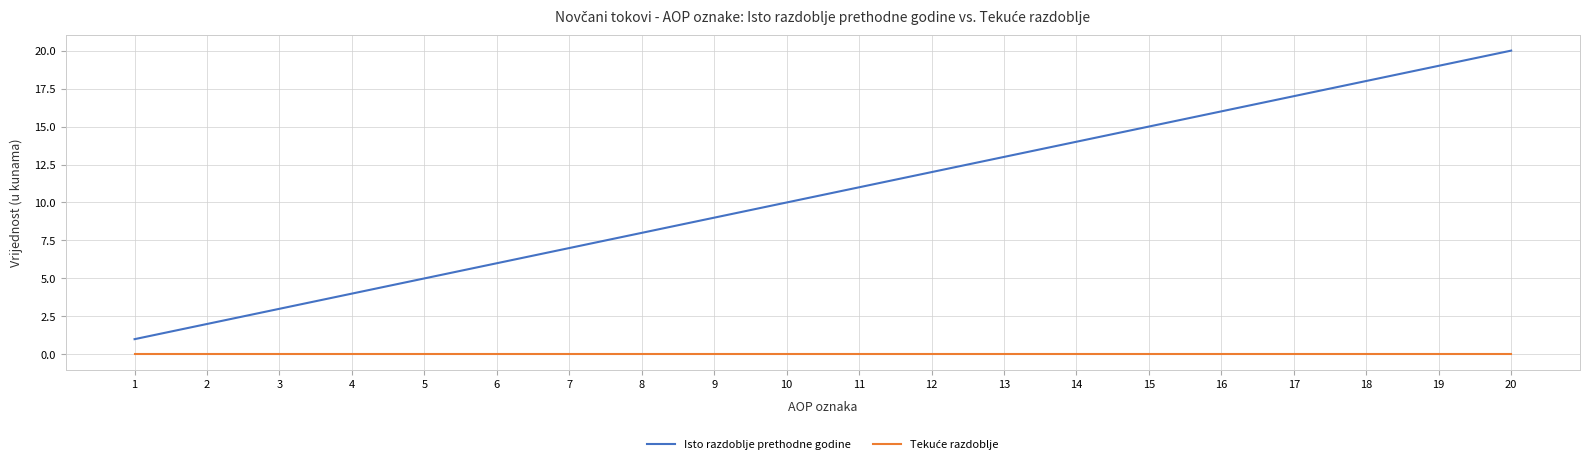

What is the spread (max minus min) of values at 19?

19